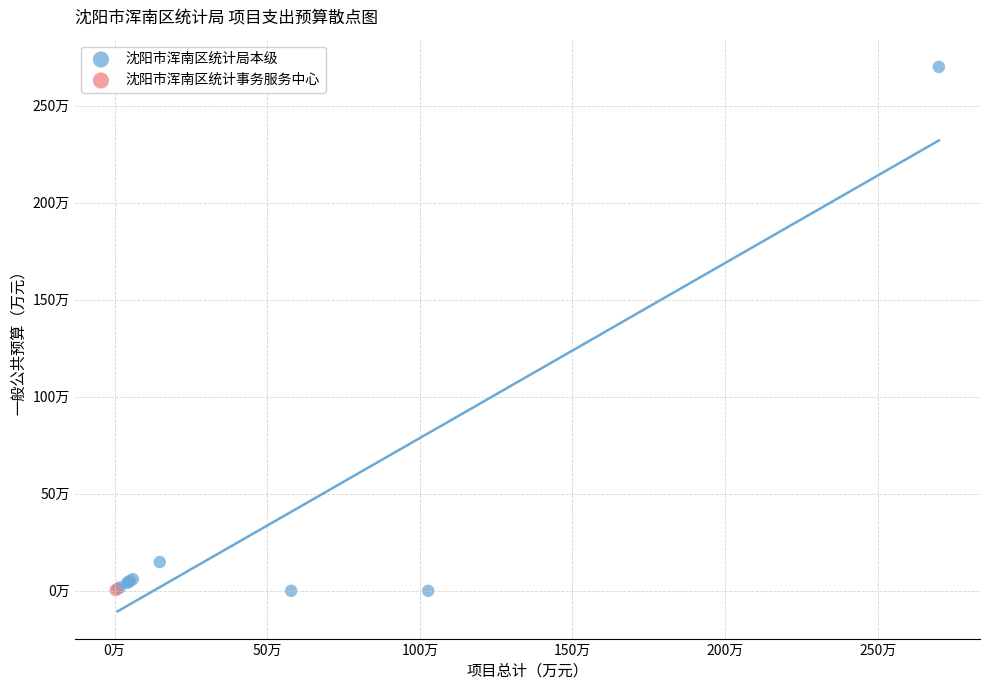

What are all the series names shown in the legend?

沈阳市浑南区统计局本级, 沈阳市浑南区统计事务服务中心